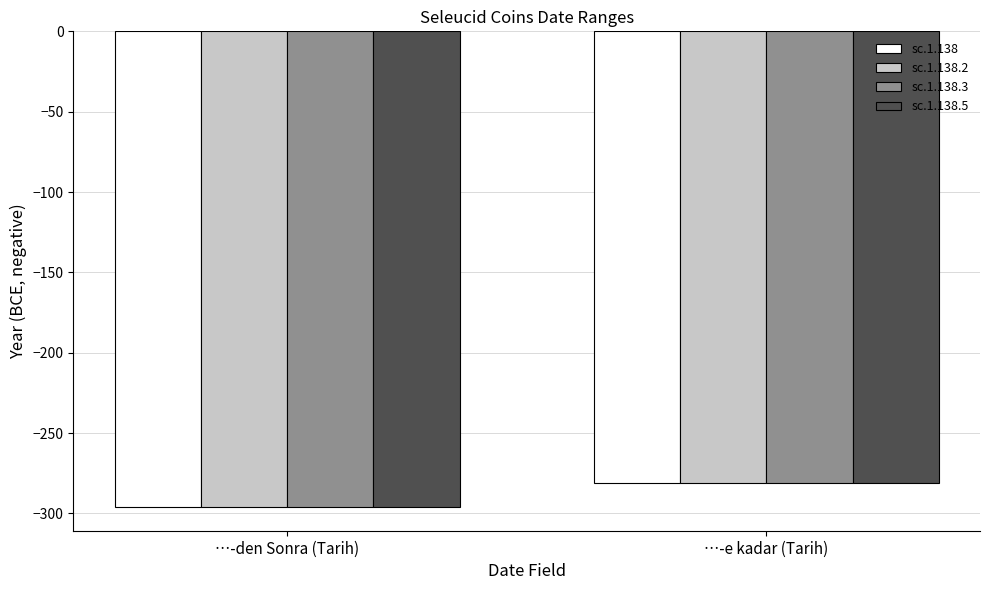

The value of sc.1.138.3 at …-e kadar (Tarih) is -136. True or false?

False